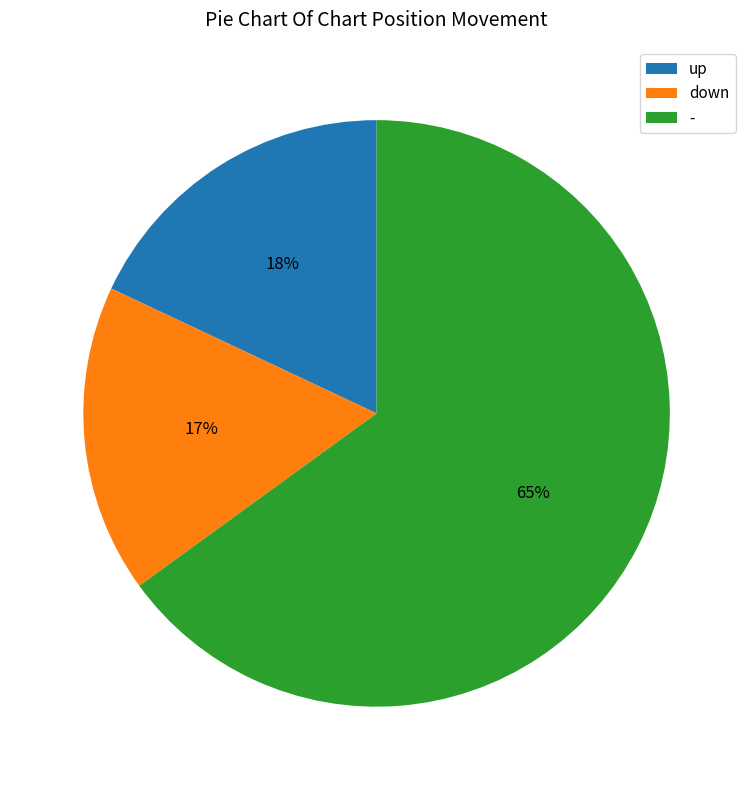

To the nearest percent, what is the difference between the up and down slice percentages?

1%